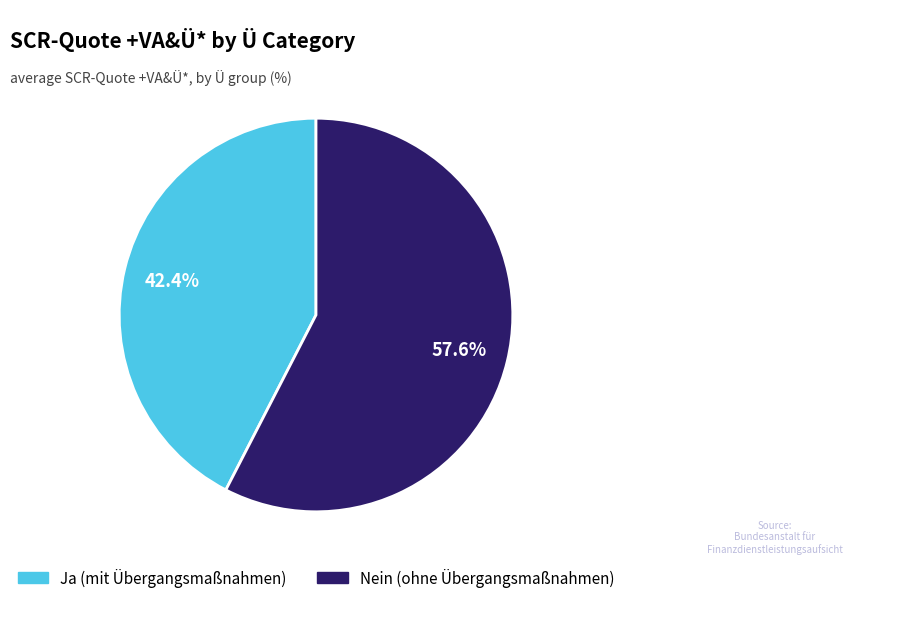

Which slice is the smallest?

Ja